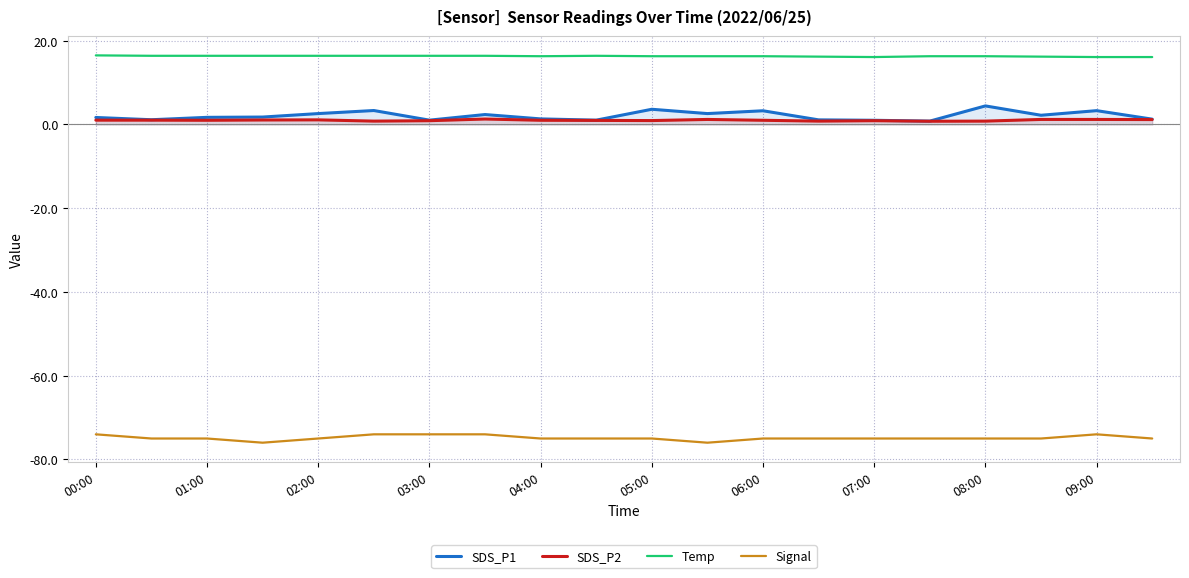

Reading right to left, what are all the values shown in this chart?

SDS_P1: 1.3	3.3	2.2	4.4	0.8	1.0	1.1	3.3	2.6	3.6	1.0	1.3	2.4	1.0	3.3	2.6	1.8	1.7	1.1	1.7
SDS_P2: 1.2	1.2	1.2	0.8	0.8	0.9	0.8	1.0	1.2	0.9	1.0	1.0	1.3	0.9	0.8	1.1	1.1	1.0	1.0	1.0
Temp: 16.1	16.1	16.2	16.3	16.3	16.1	16.2	16.3	16.3	16.3	16.4	16.3	16.4	16.4	16.4	16.4	16.4	16.4	16.4	16.5
Signal: -75.0	-74.0	-75.0	-75.0	-75.0	-75.0	-75.0	-75.0	-76.0	-75.0	-75.0	-75.0	-74.0	-74.0	-74.0	-75.0	-76.0	-75.0	-75.0	-74.0